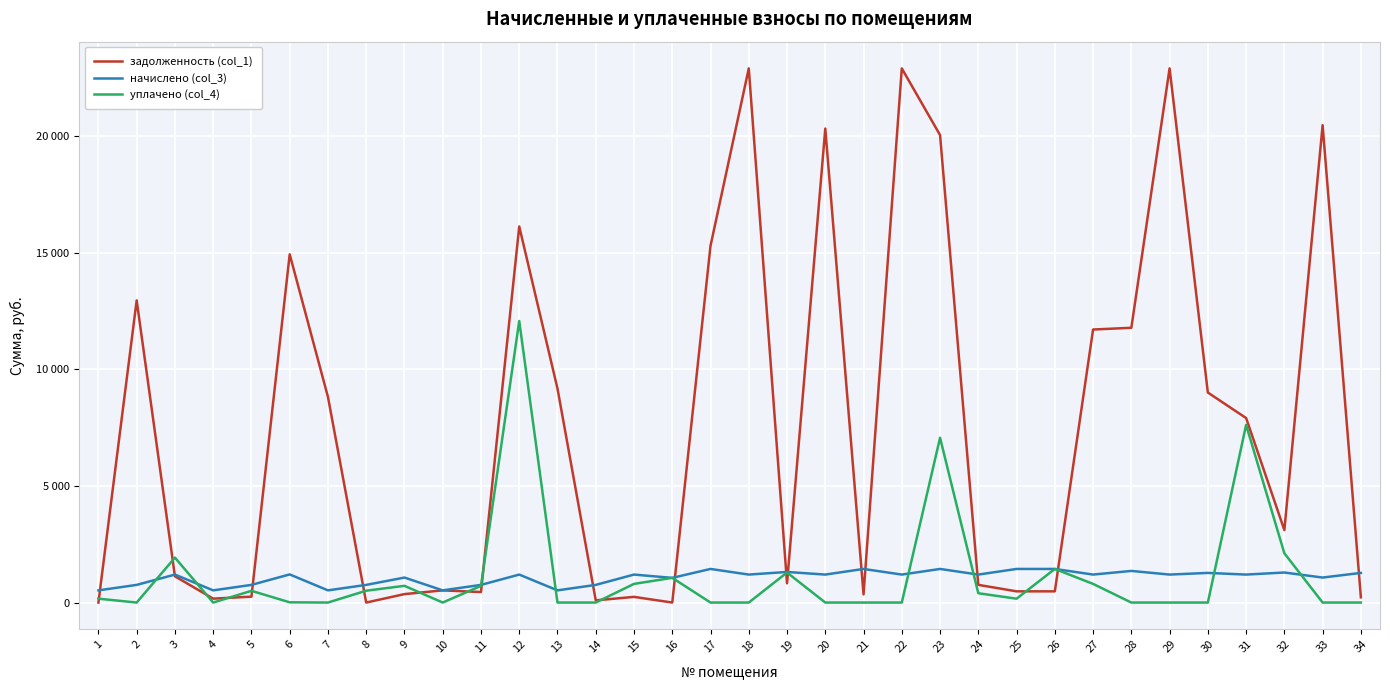

Which series ends up on top after the final intersection of уплачено (col_4) and задолженность (col_1)?

задолженность (col_1)